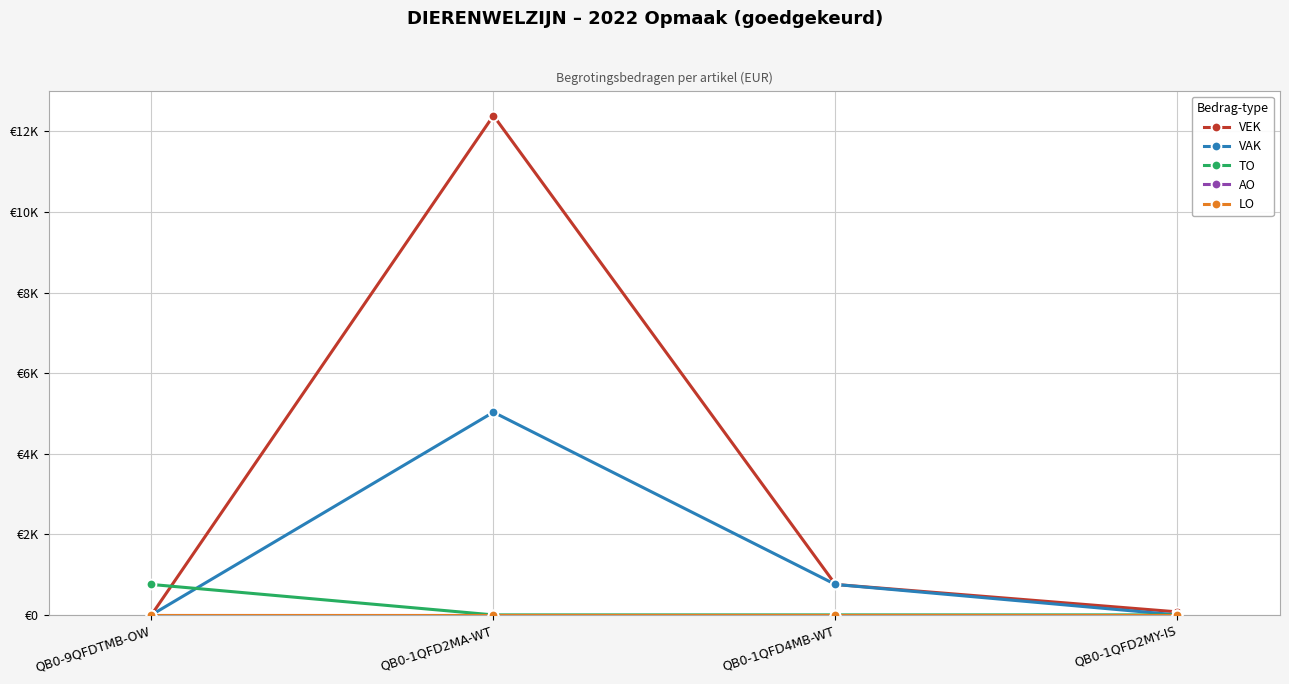

True or false: AO and LO cross at least once.

False